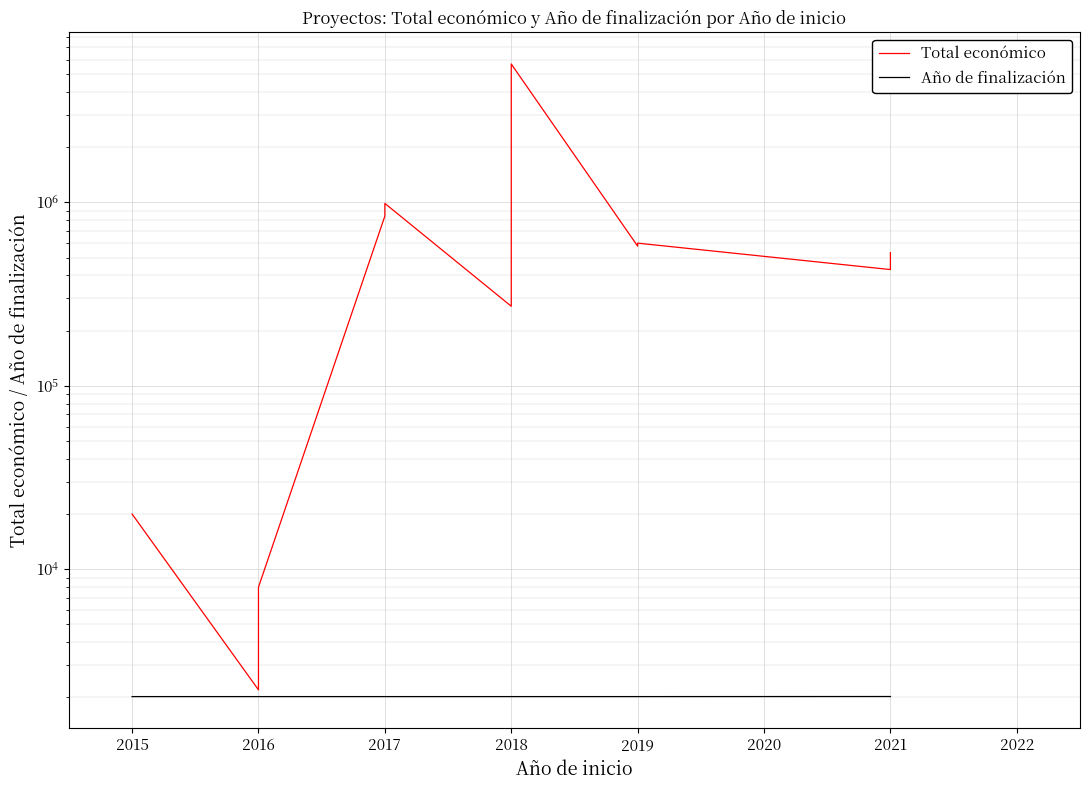

What value does the Total económico series have at 2017?

842014.0